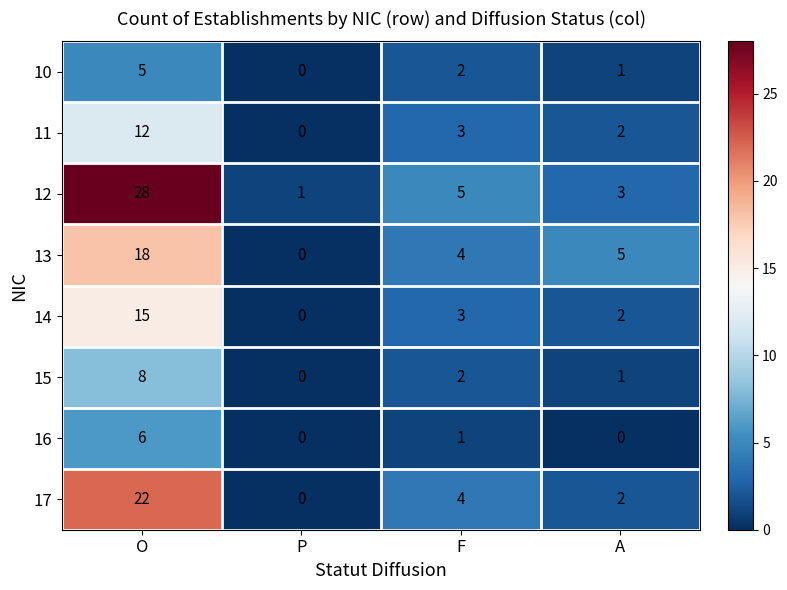

Which series has the largest total across all categories?

12